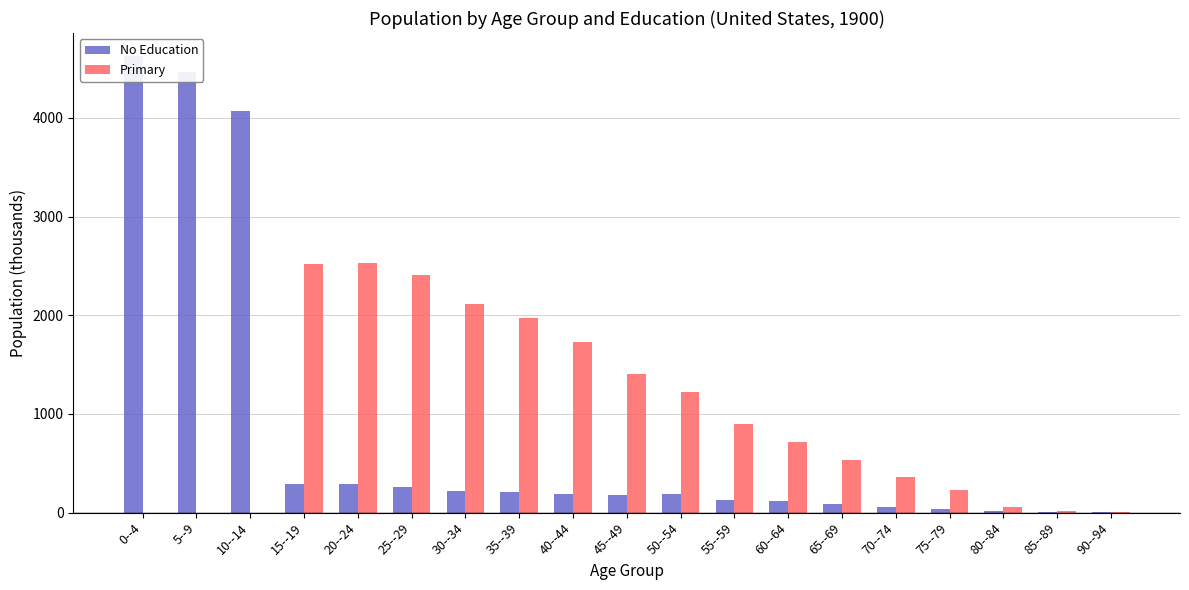

Which series has the largest total across all categories?

Primary